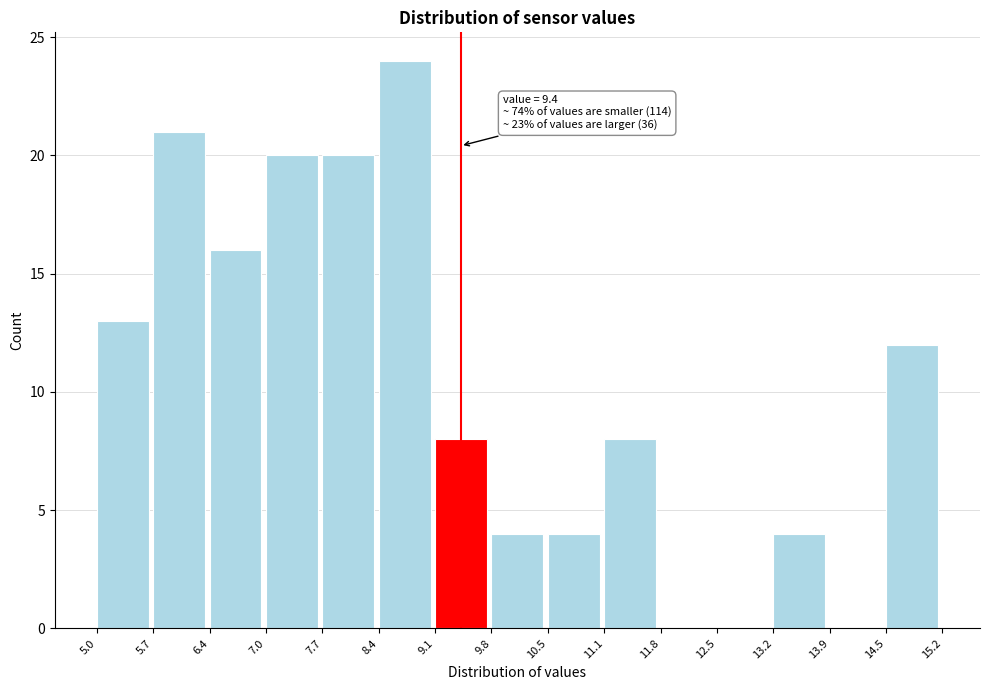

Over which range of the x-axis is the bar tallest?

8.4 to 9.1